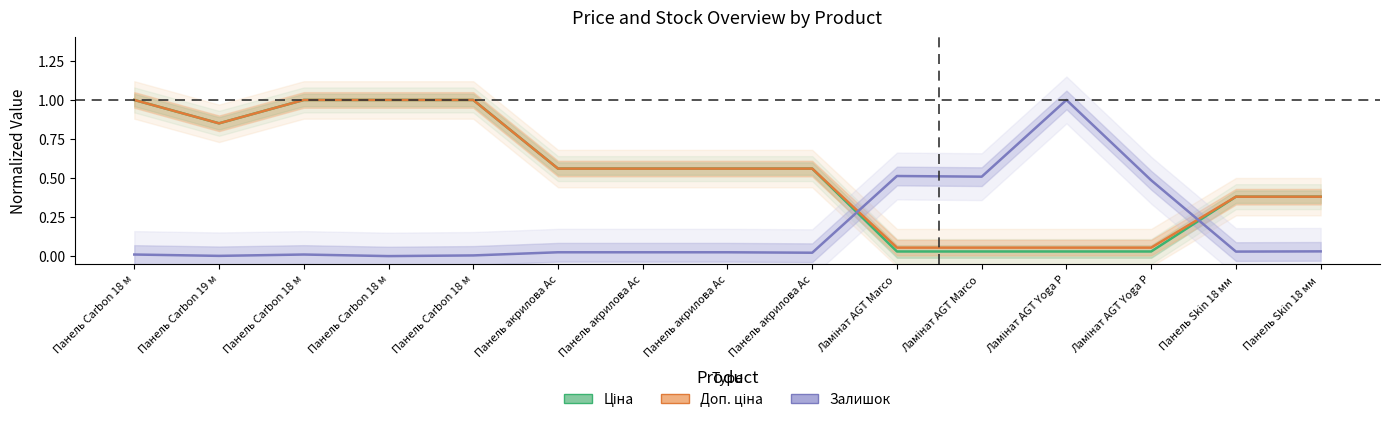

True or false: Ціна and Доп. ціна cross at least once.

False